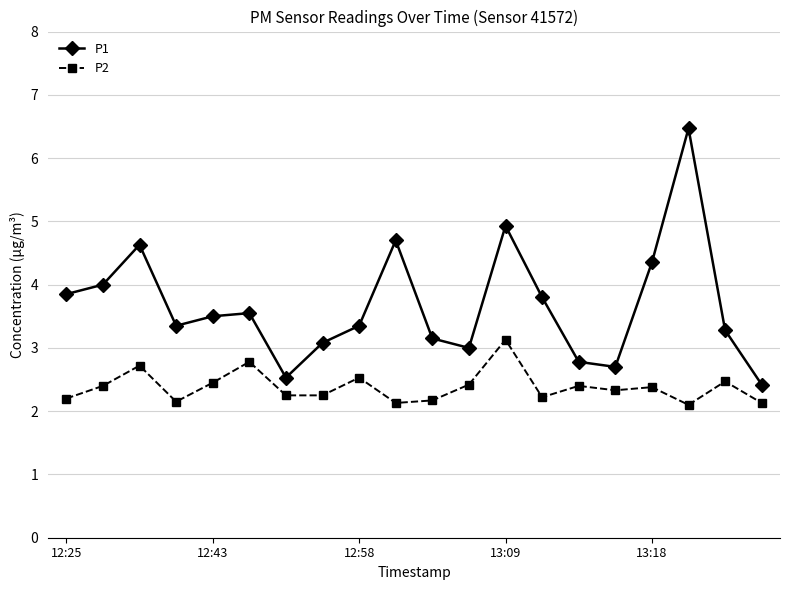

What is the difference between the second highest and minimum values in the P1 series?

2.5